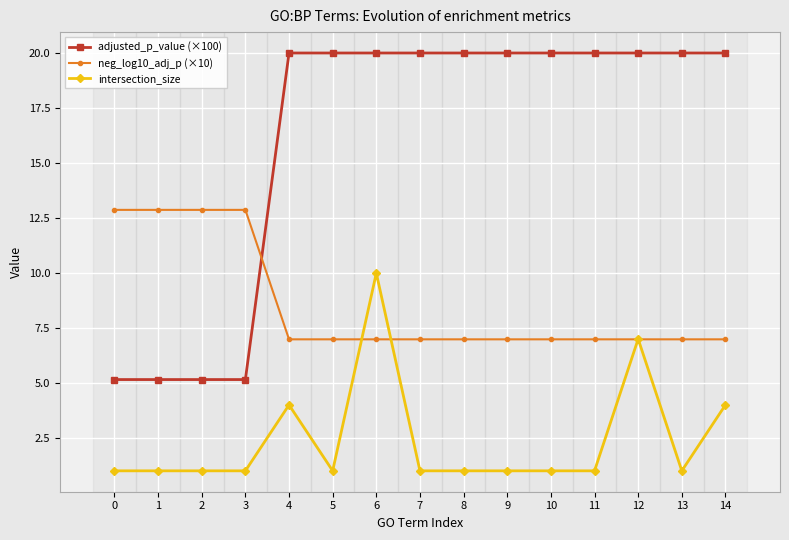

Between which two adjacent categories do adjusted_p_value (×100) and neg_log10_adj_p (×10) first intersect?

3 and 4